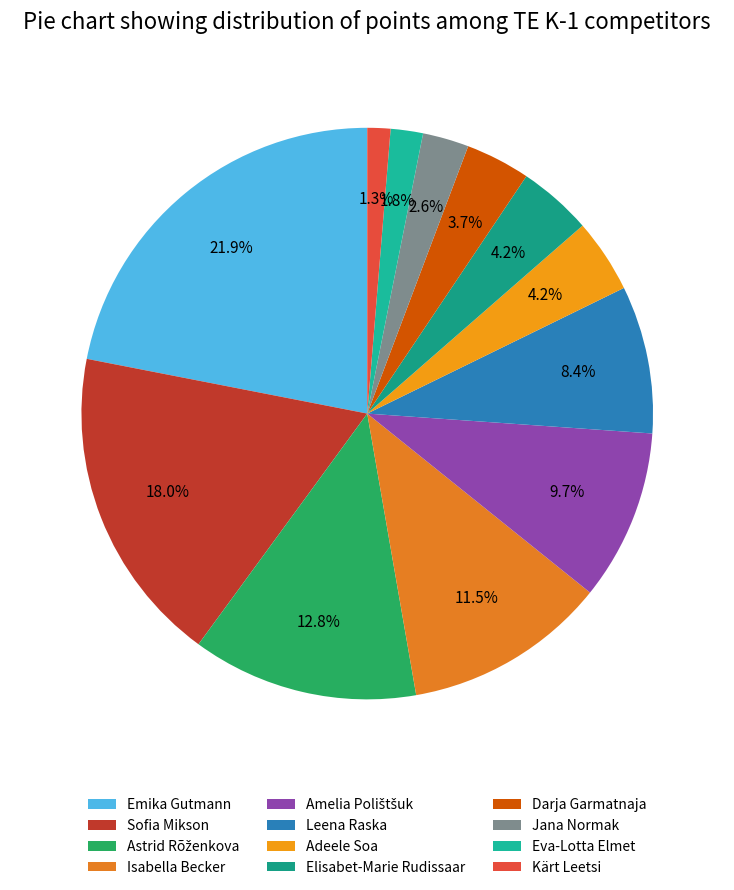

What portion of the pie excludes Amelia Polištšuk?

90.3%